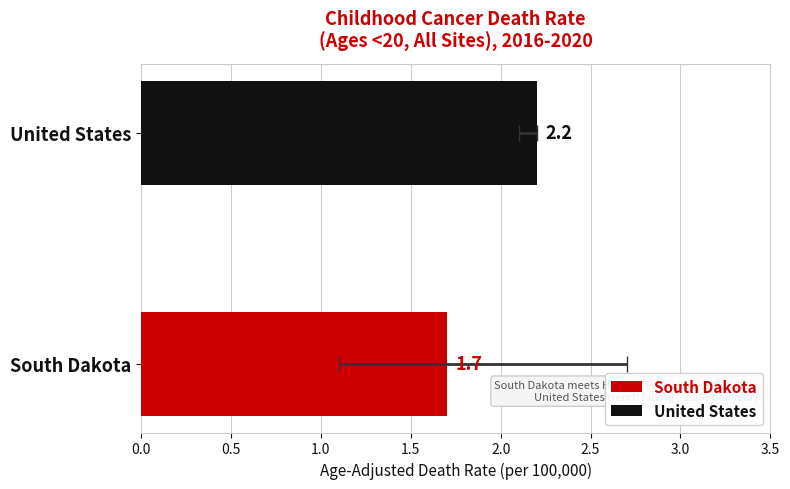

How many distinct data groups are displayed?

2